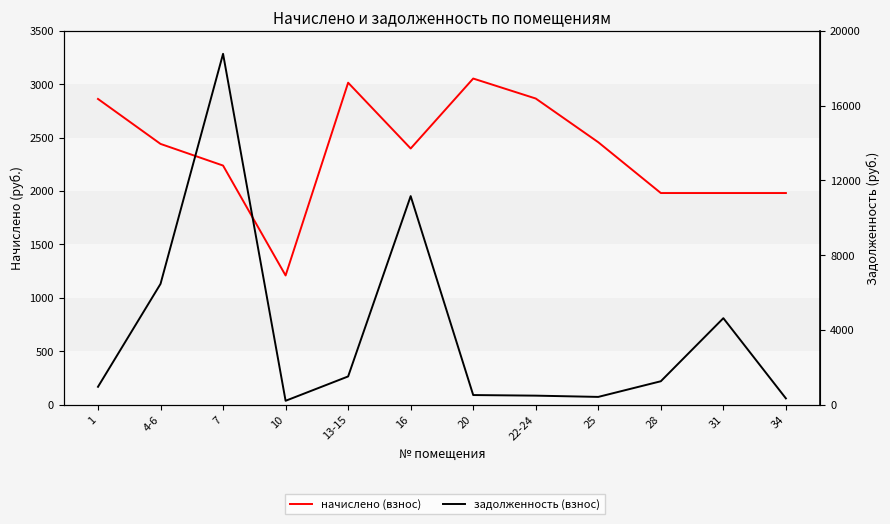

What is the label of the 11th point from the right?

4-6